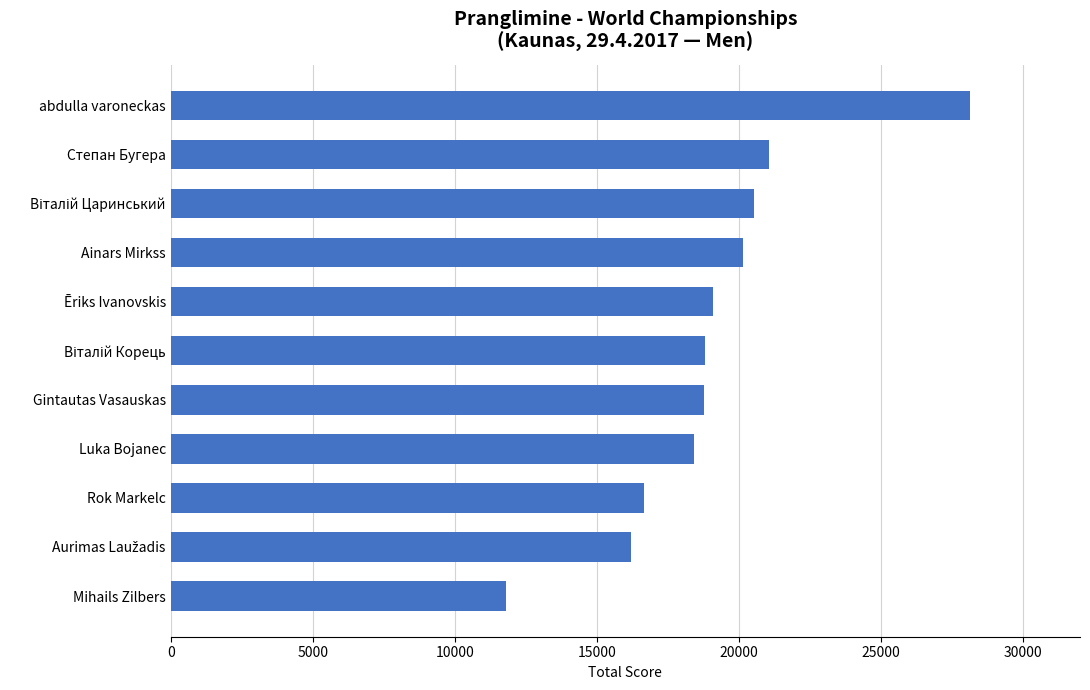

Are the bars grouped side by side (vs. stacked)?

No